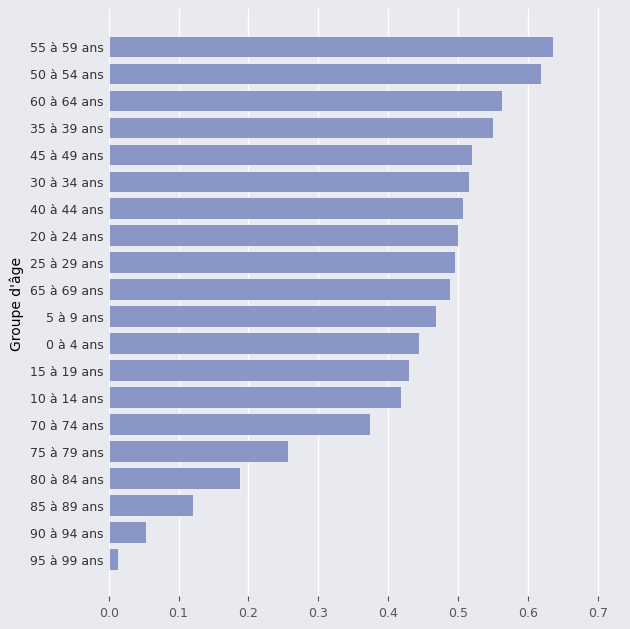

Which label corresponds to the largest value in the chart?

55 à 59 ans